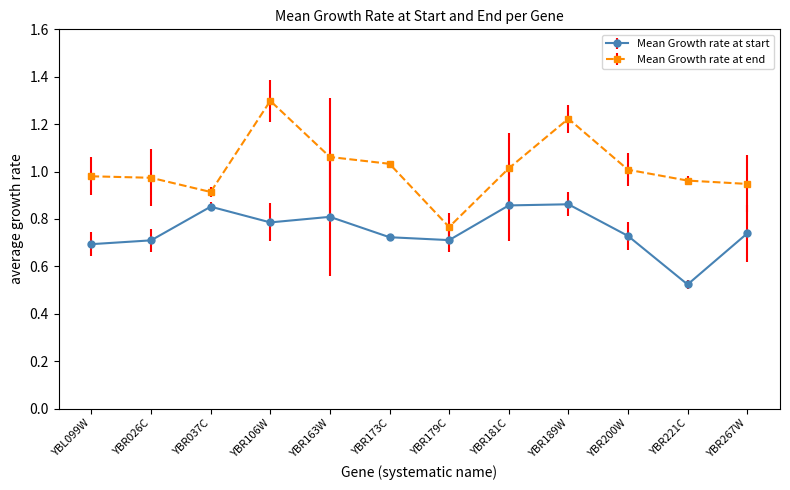

In Mean Growth rate at end, how many points are lower than both neighbors (excluding endpoints)?

2